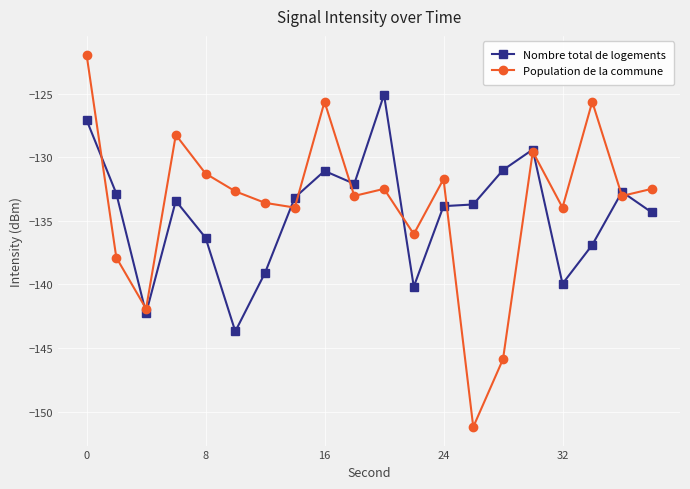

How many lines are shown in the chart?

2